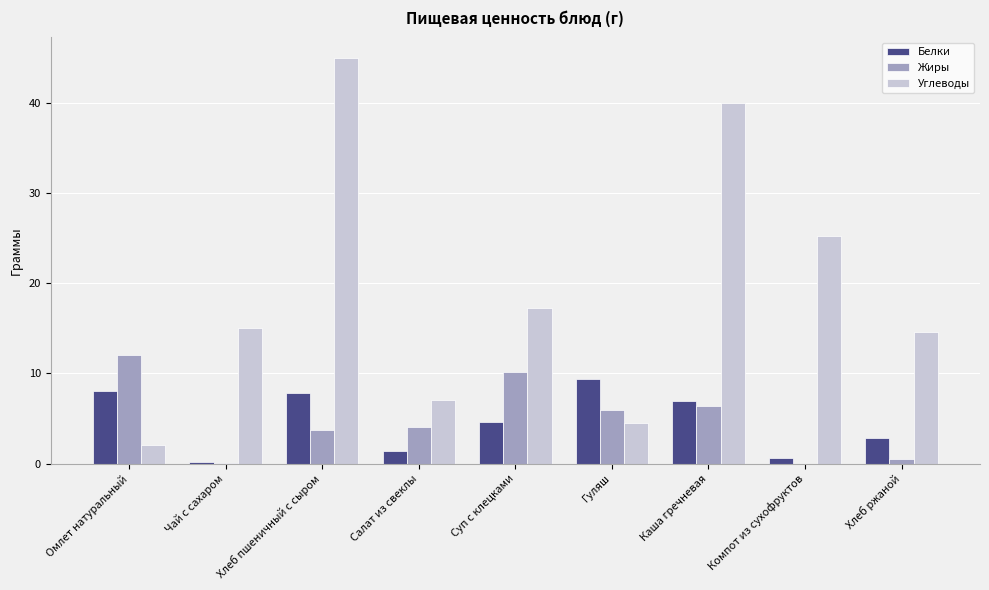

What is the average value of the Белки series?

4.6